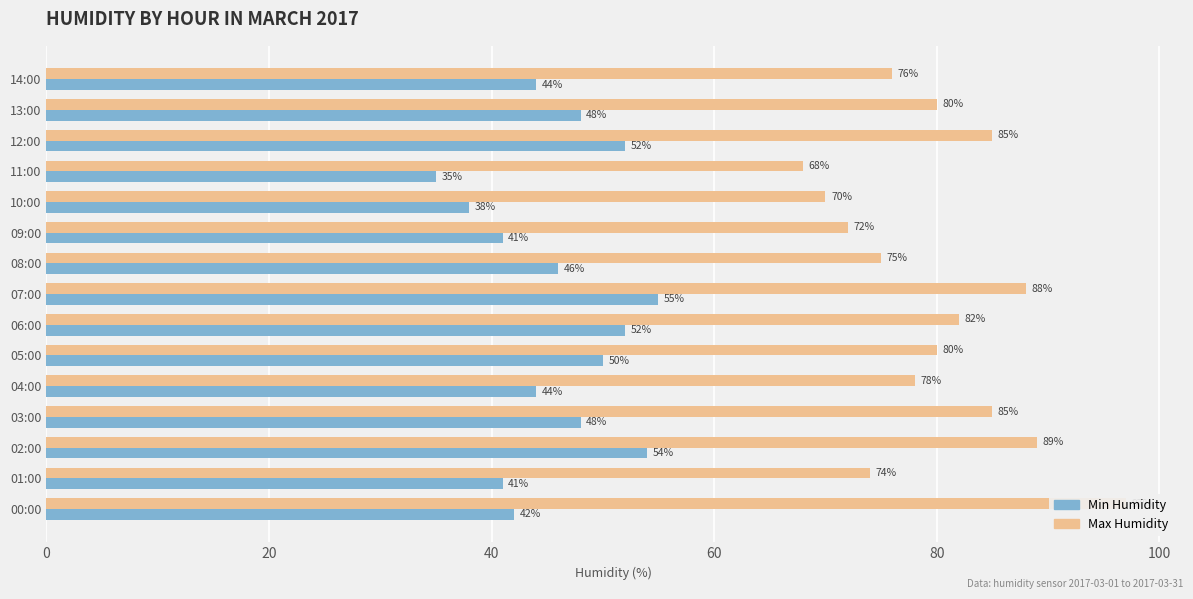

What is the difference between the maximum and minimum values in the Min Humidity series?

20